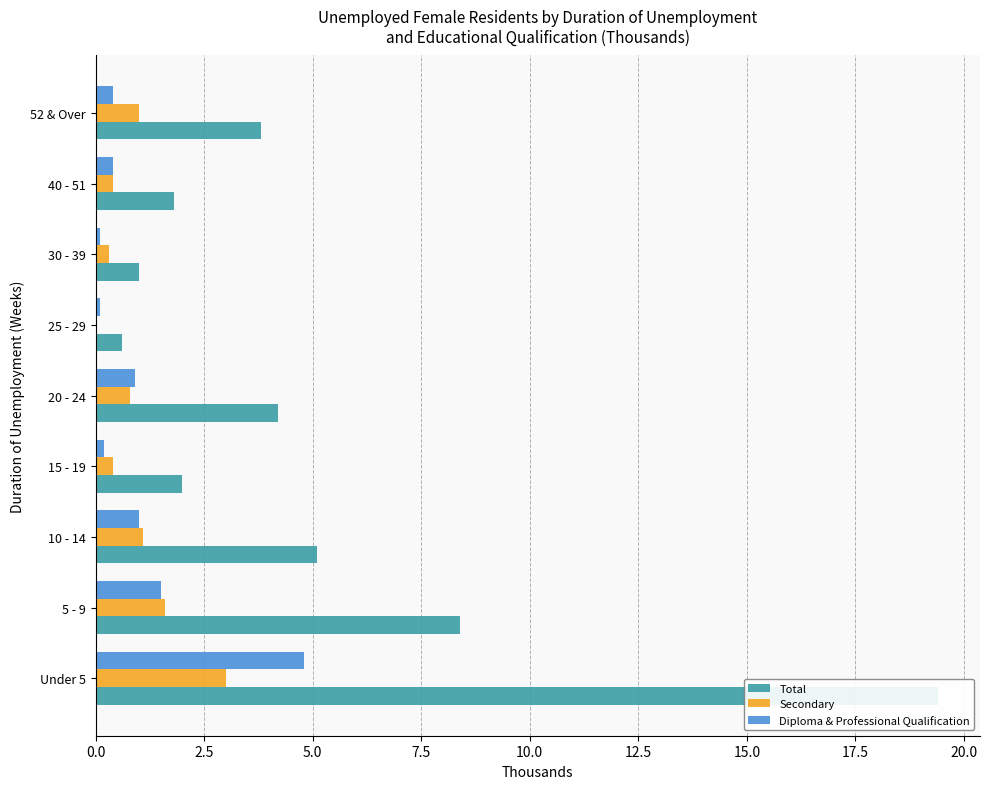

Rank the series by their maximum value, from highest to lowest.

Total, Diploma & Professional Qualification, Secondary